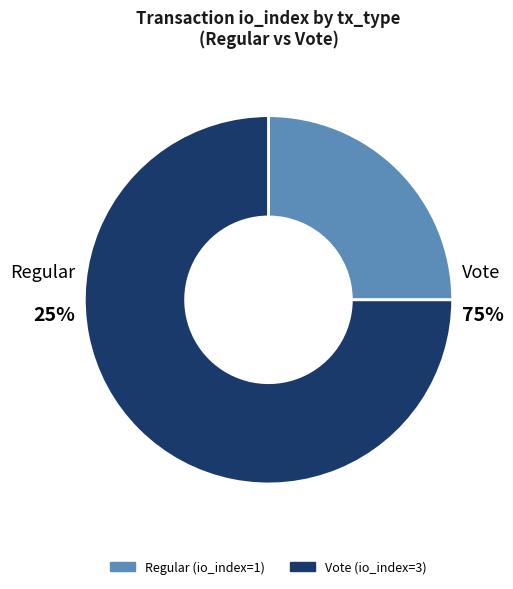

Which slice is the smallest?

Regular (io_index=1)